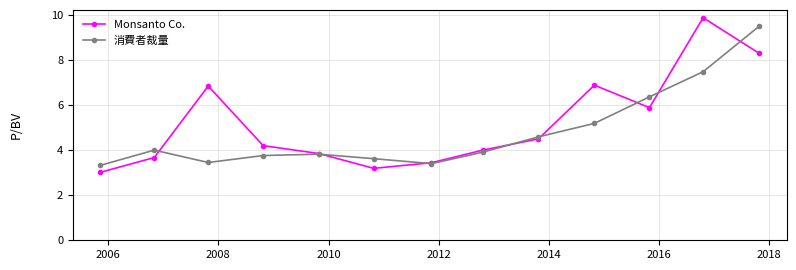

What is the greatest value displayed?

9.9